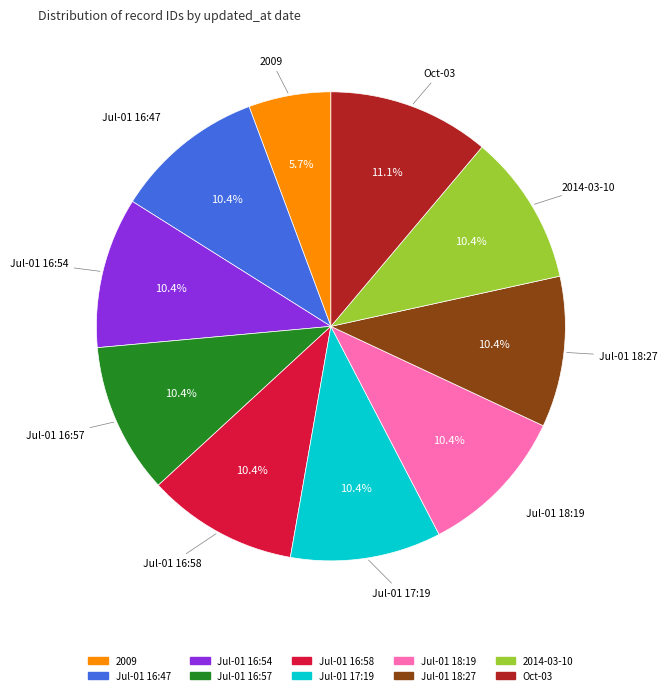

Count the number of slices in the pie.

10